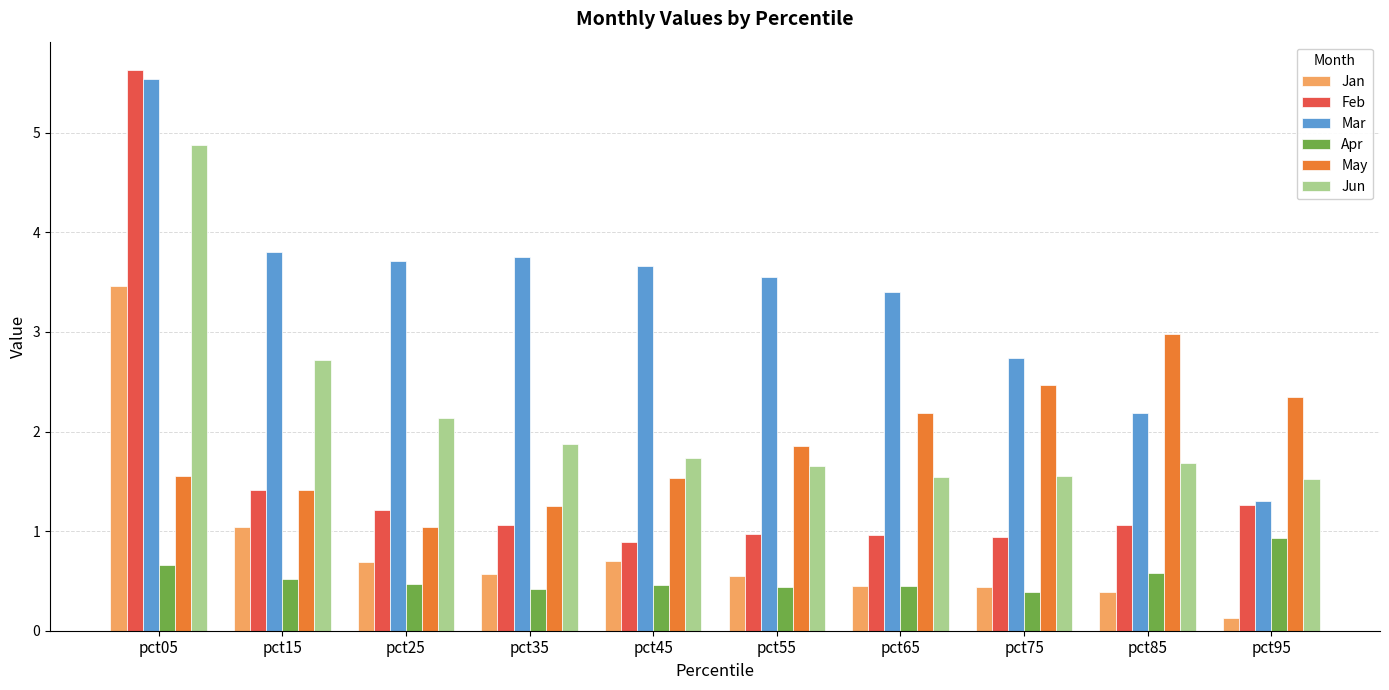

What is the difference between the second highest and minimum values in the Feb series?

0.5